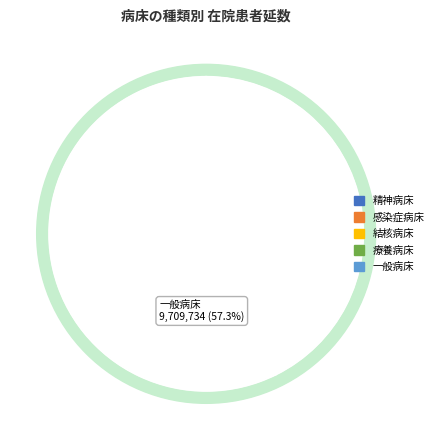

What portion of the pie excludes 結核病床?

99.9%